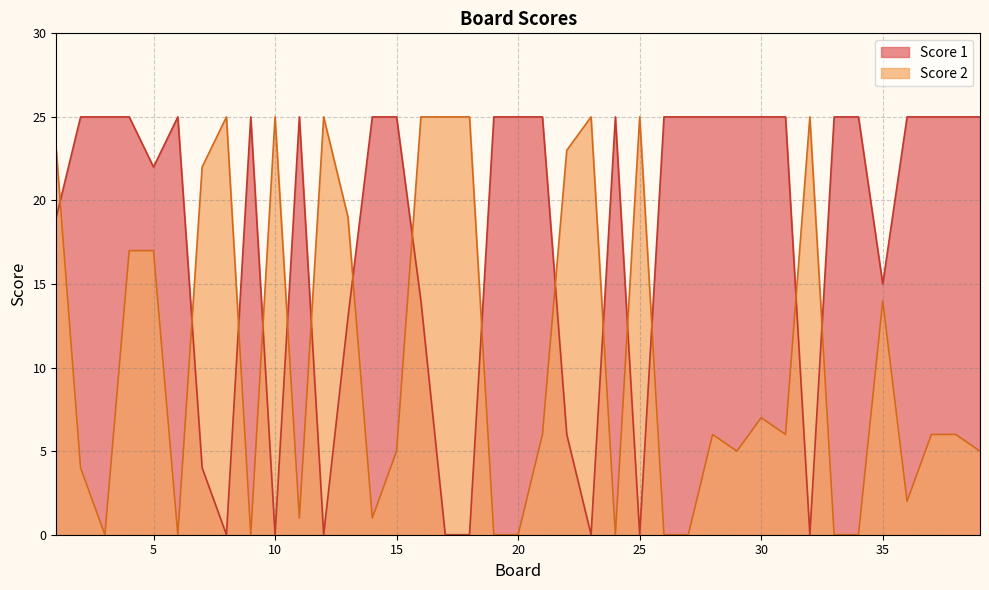

What is the difference between the second highest and second lowest values in the Score 1 series?

25